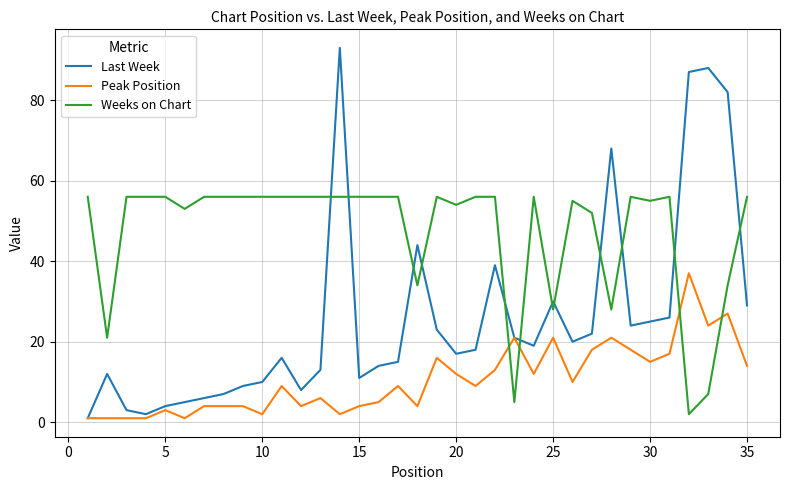

How many lines are shown in the chart?

3